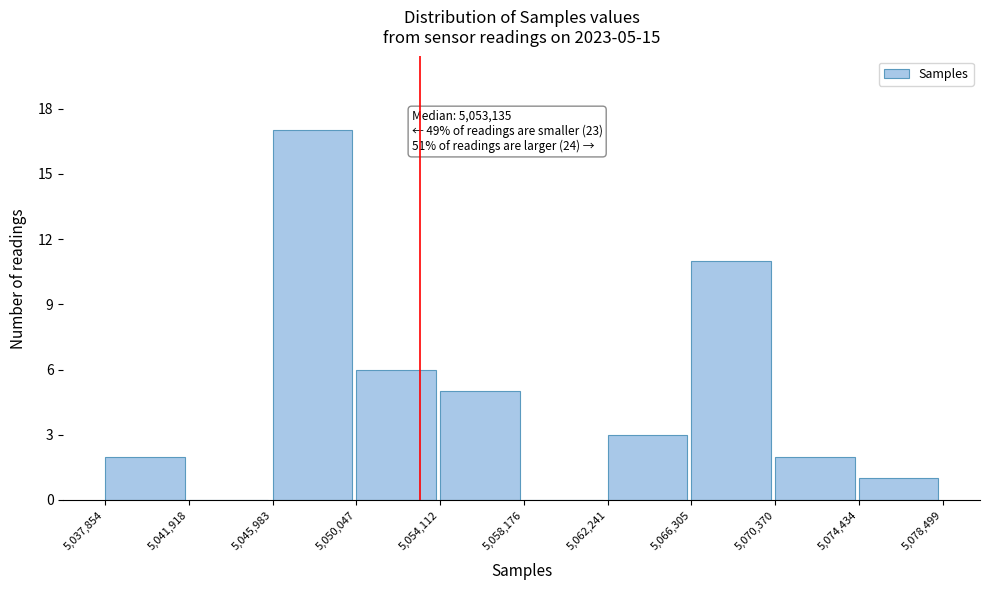

Which range on the x-axis has the tallest bar?

5,045,983 to 5,050,047